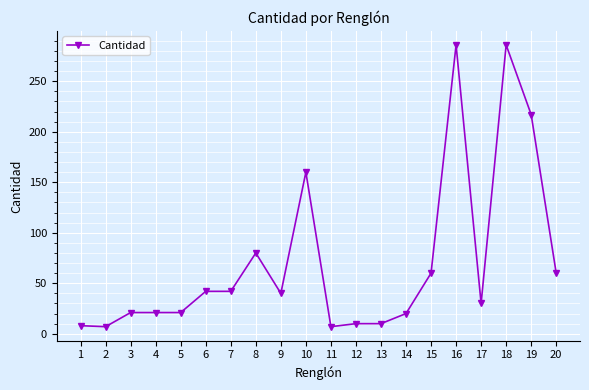

True or false: the data shows 30 at 17.

True